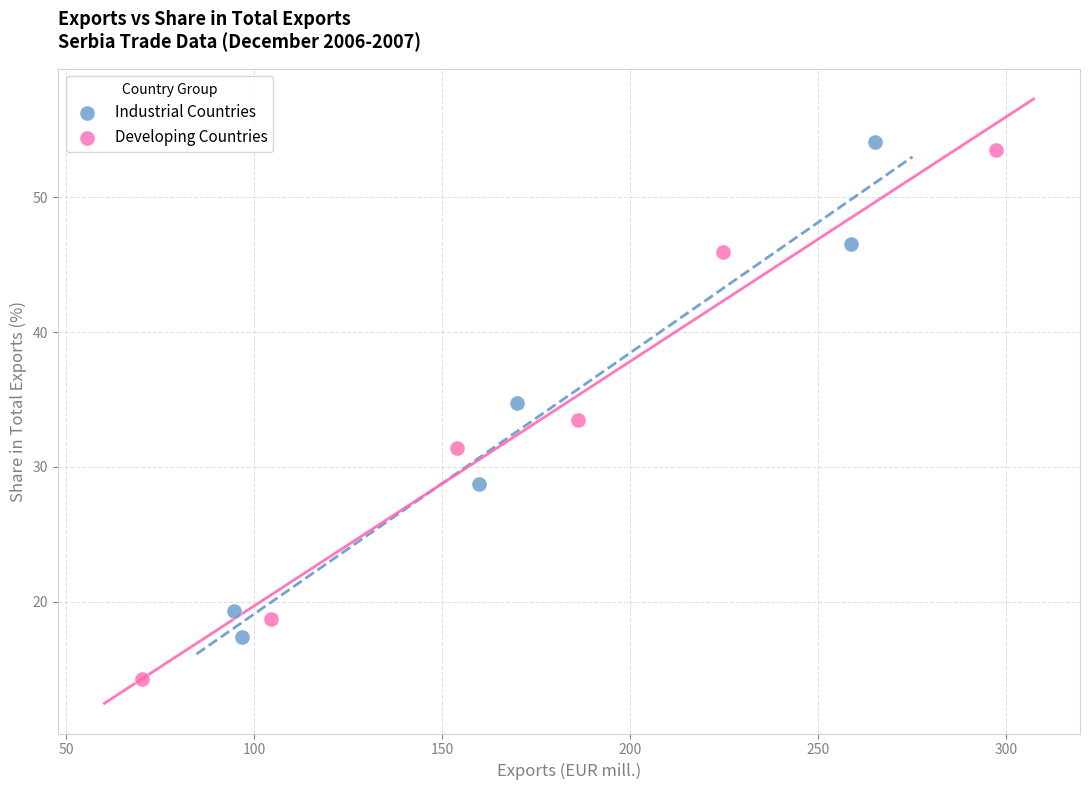

Which series contains the lowest Y value?

Developing Countries